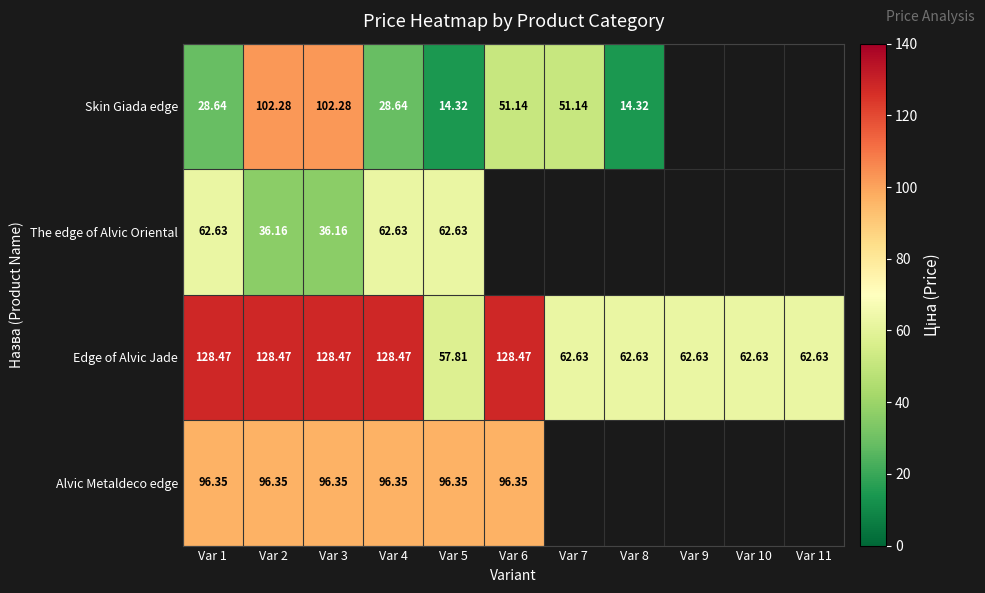

Is the value of Skin Giada edge at Var 8 greater than the value of Alvic Metaldeco edge at Var 6?

No